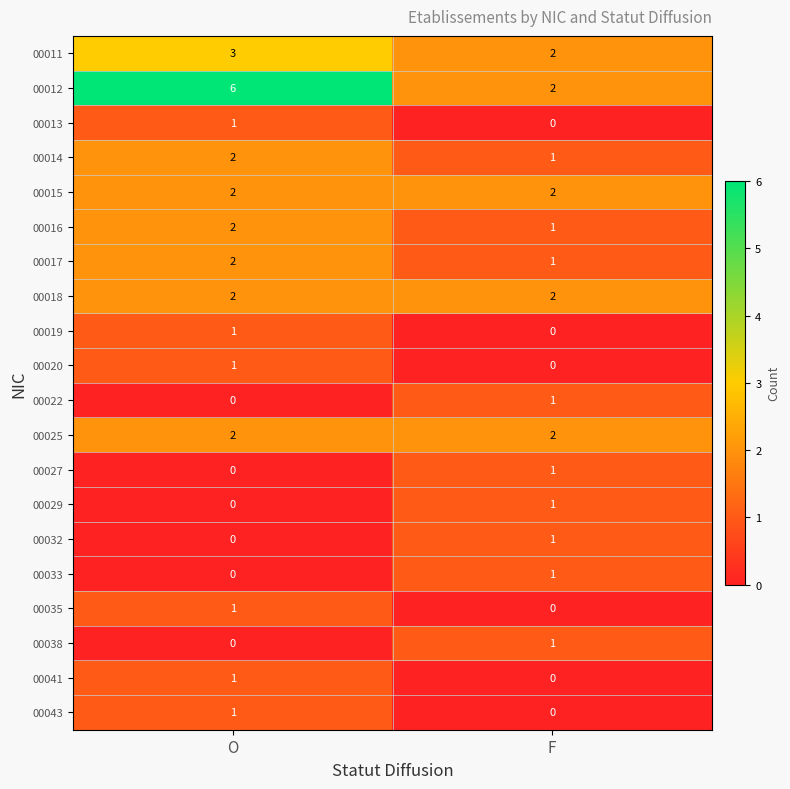

What is the maximum value shown in the chart?

6